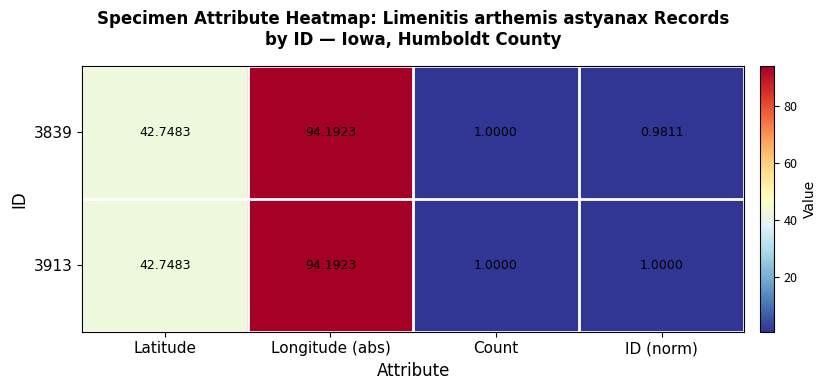

What is the total value across all series at Longitude (abs)?

188.4